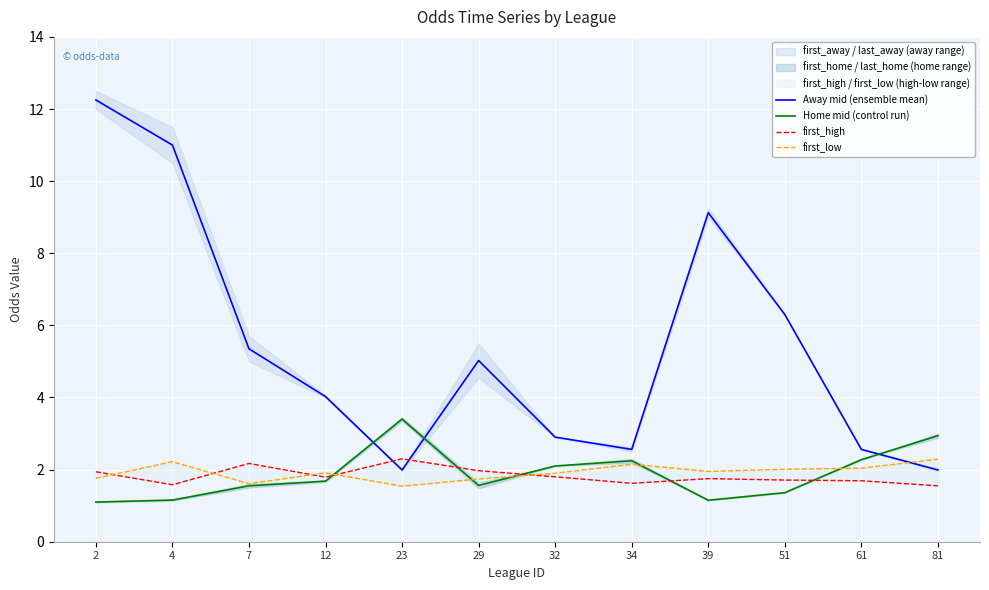

At which label is Home mid (control run) closest to 2?

32